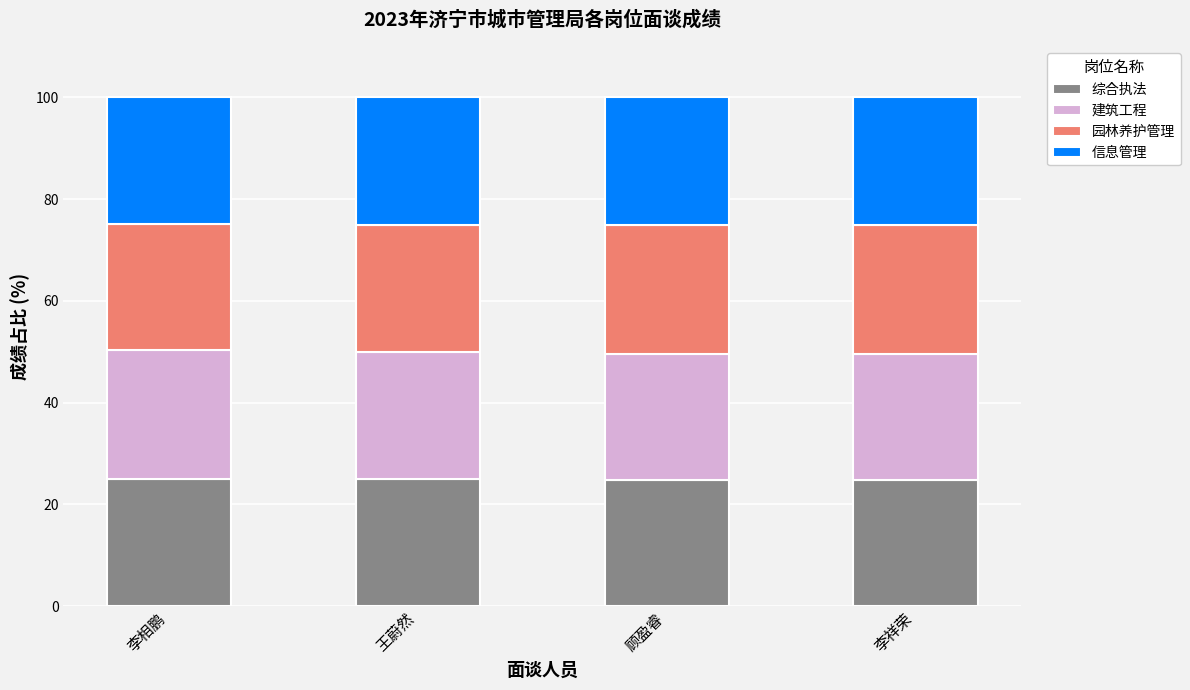

Is it true that 综合执法 equals 25.1 at 李相鹏?

True